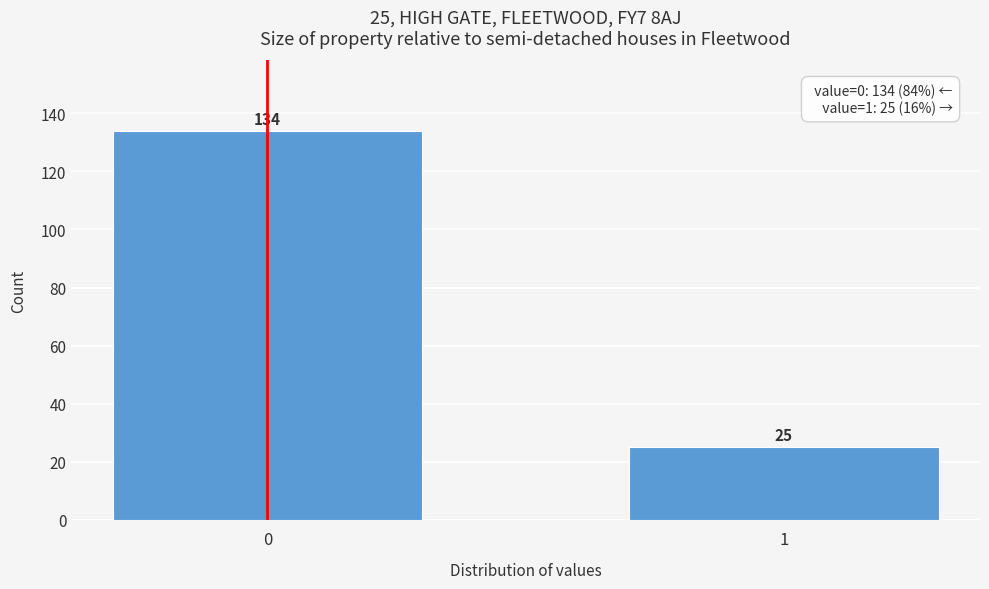

Reading left to right, what are all the values shown in this chart?

0=134	1=25